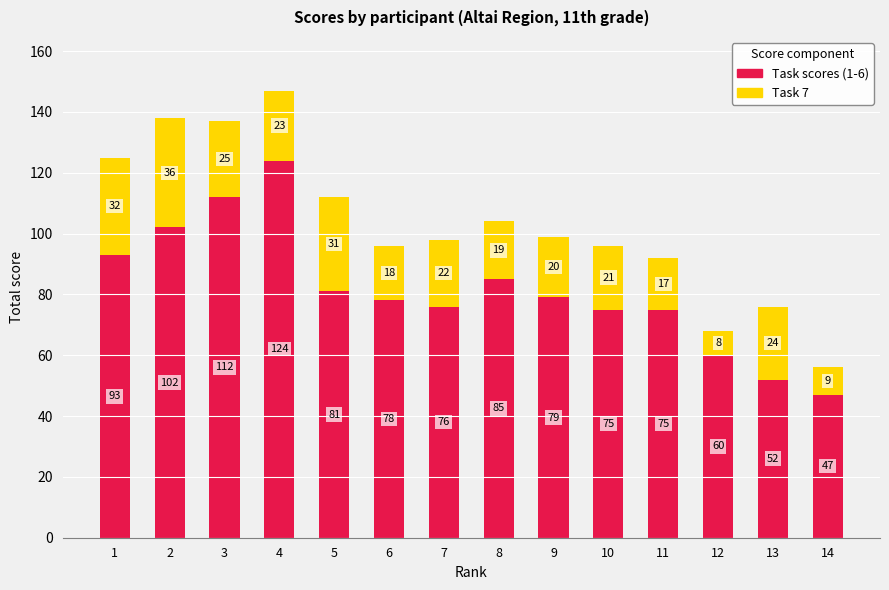

What is the minimum value for Task scores (1-6)?

47